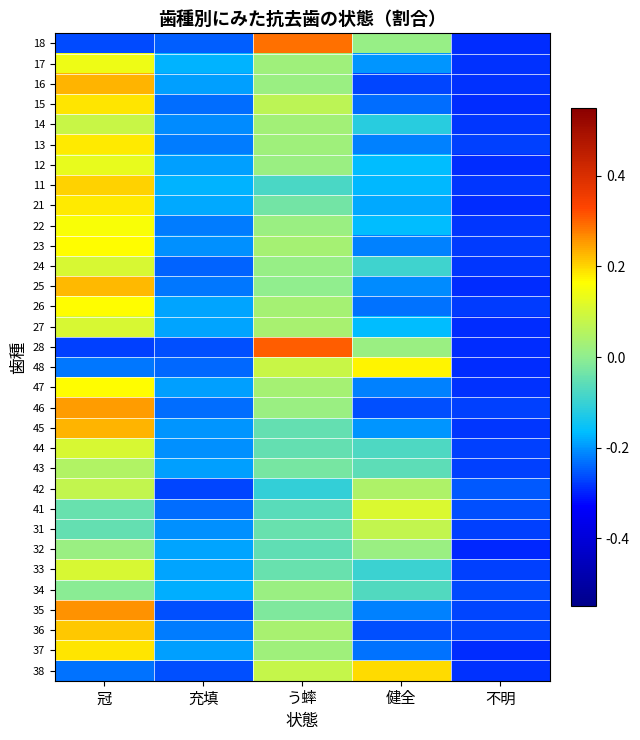

How many distinct data groups are displayed?

32